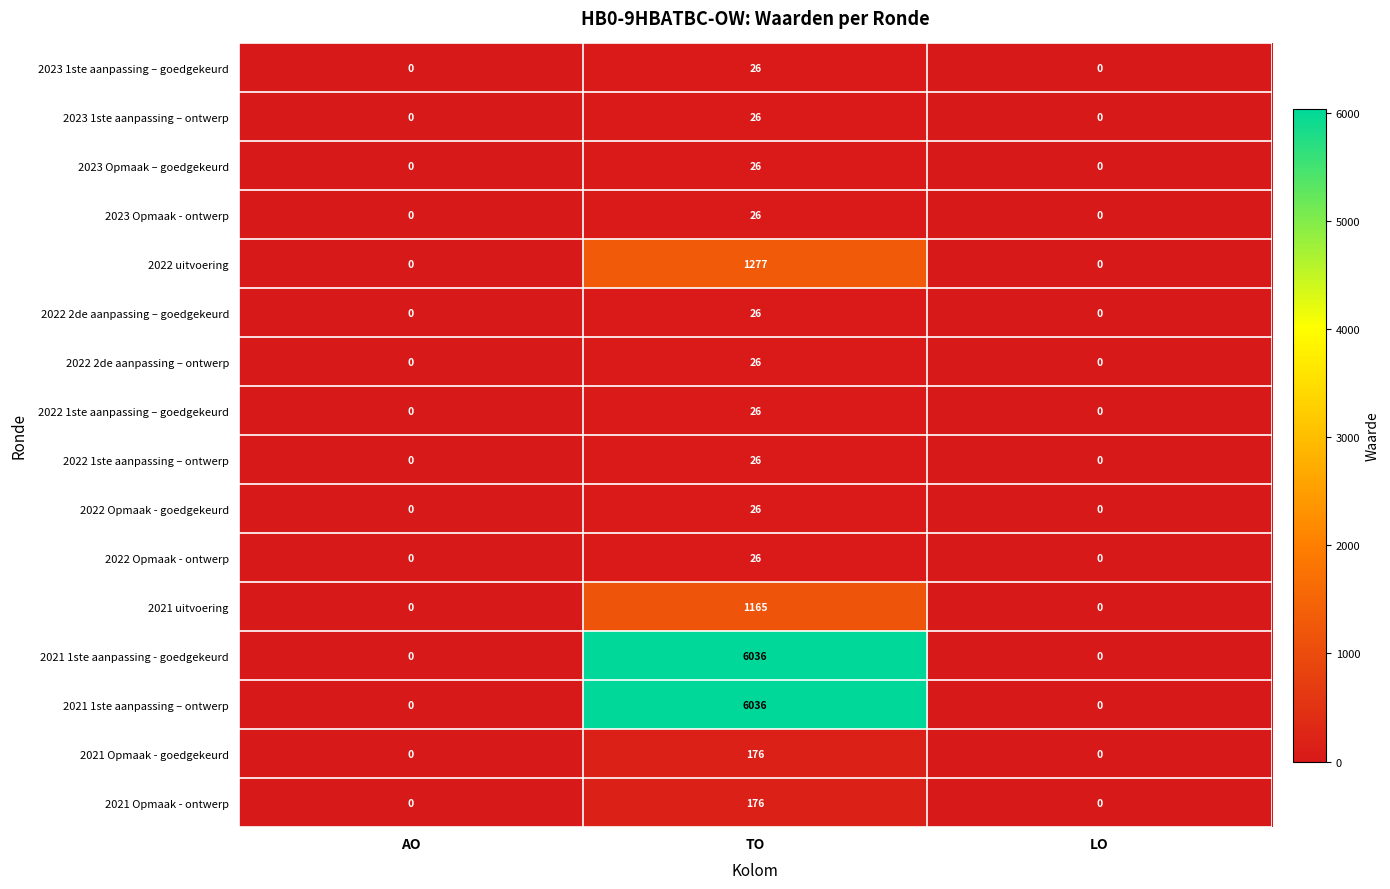

What is the greatest value displayed?

6036